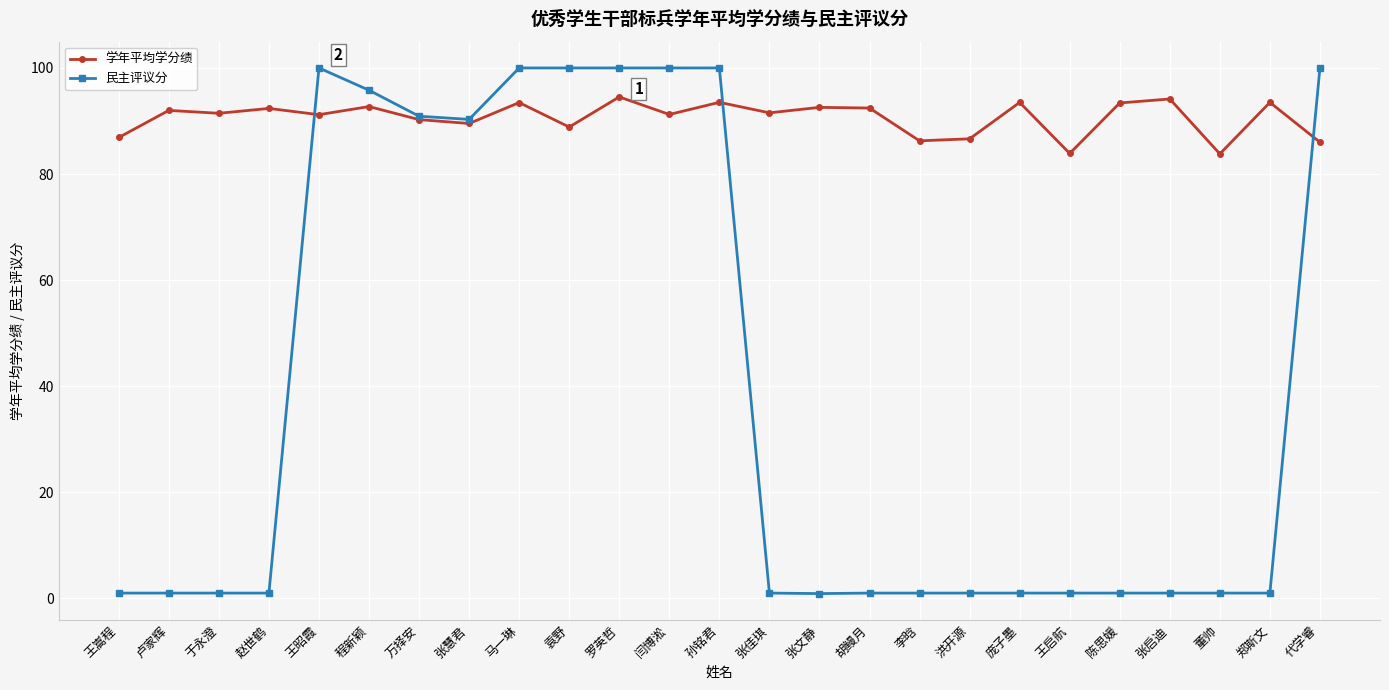

What is the label of the 1st point from the right?

代学睿